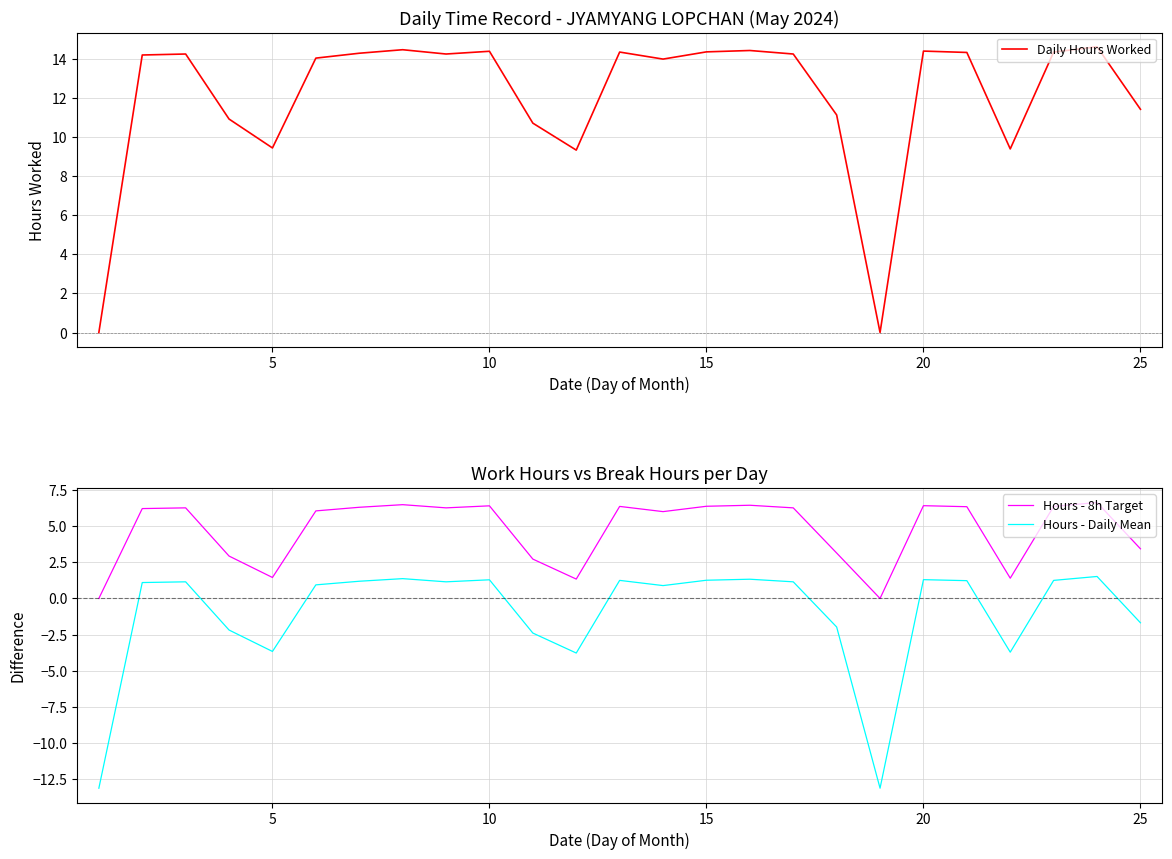

What is the highest value of the Hours - Daily Mean series?

1.5